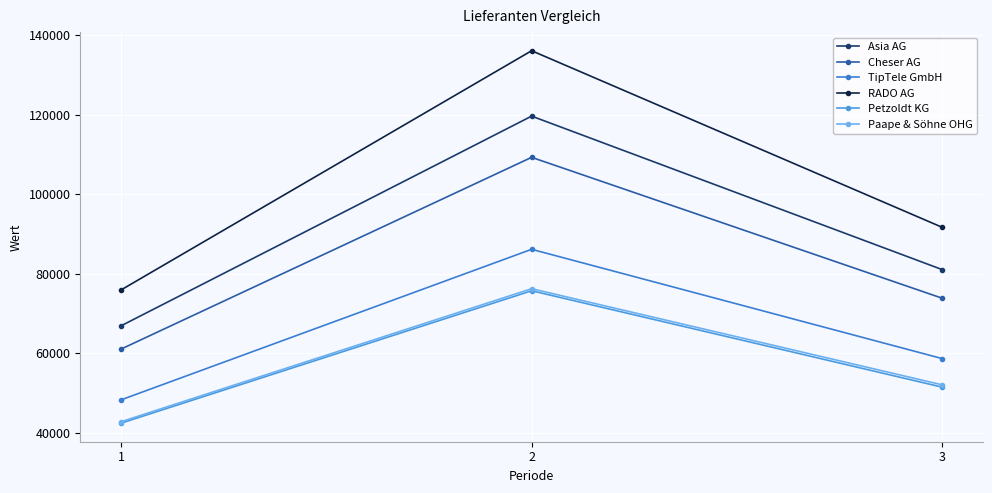

True or false: Asia AG has a value of 25049 at 3.

False